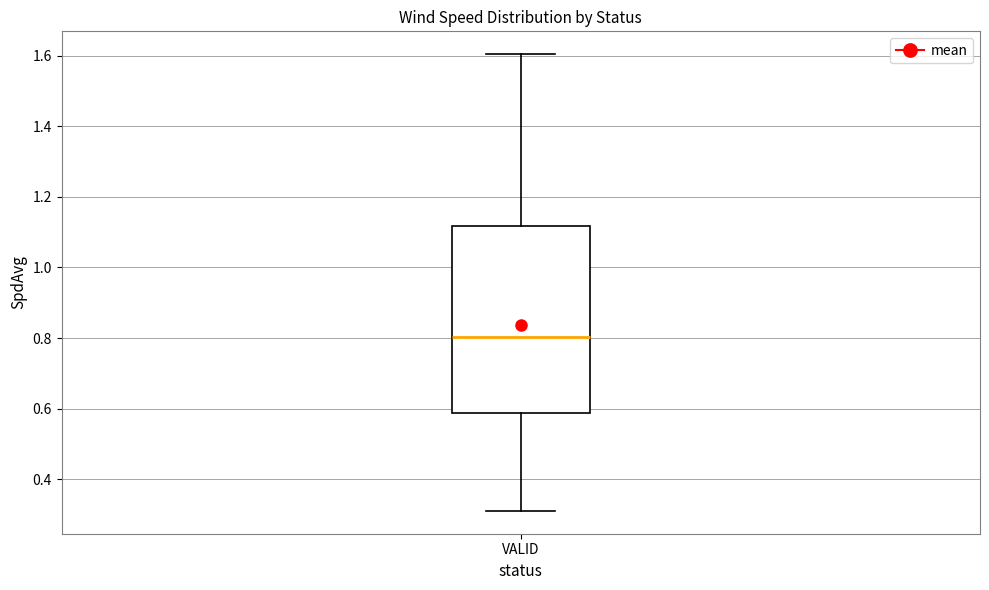

Transcribe this box plot: give where the median line is, the range the box spans, and where the two whiskers end, as read against the y-axis. The values are not printed on the chart, so give them approximately, as read against the axis.

median 0.80, box 0.58 to 1.12, whiskers 0.32 to 1.60